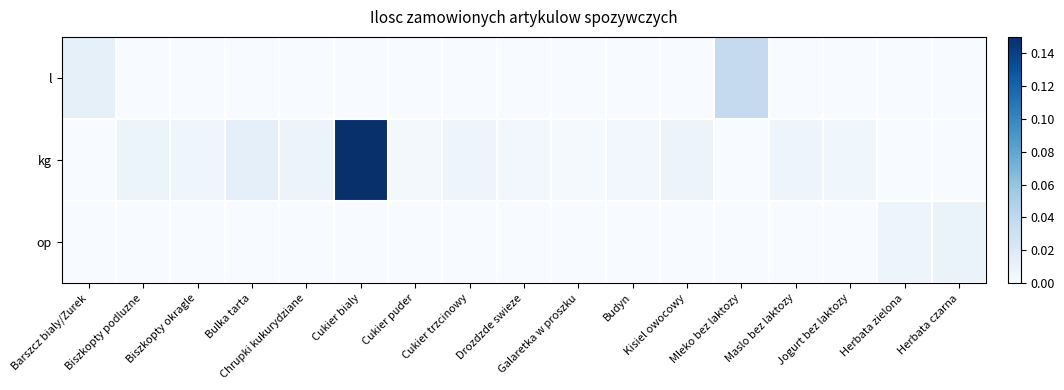

At Cukier trzcinowy, list the series in order from largest to smallest.

kg, l, op